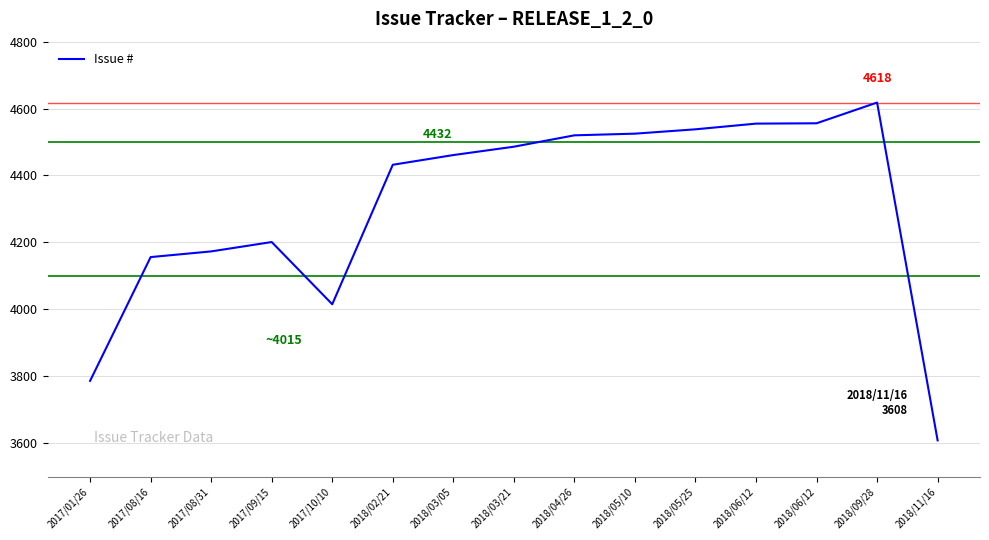

At which category does the chart reach its peak across all series?

2018/09/28